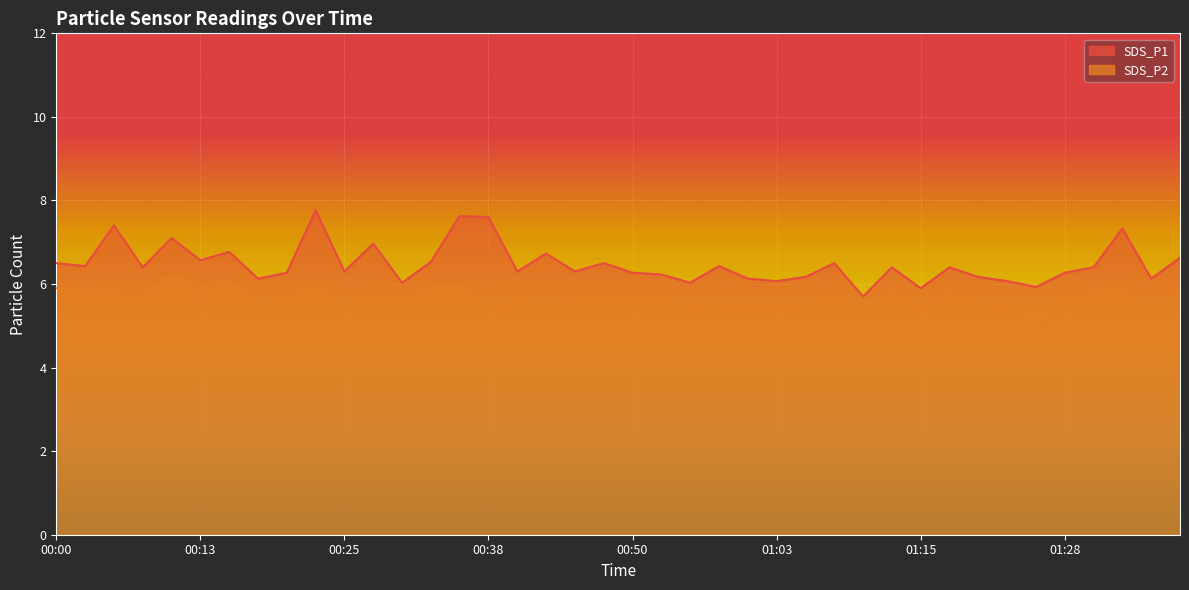

What is the label of the 1st point from the left?

00:00